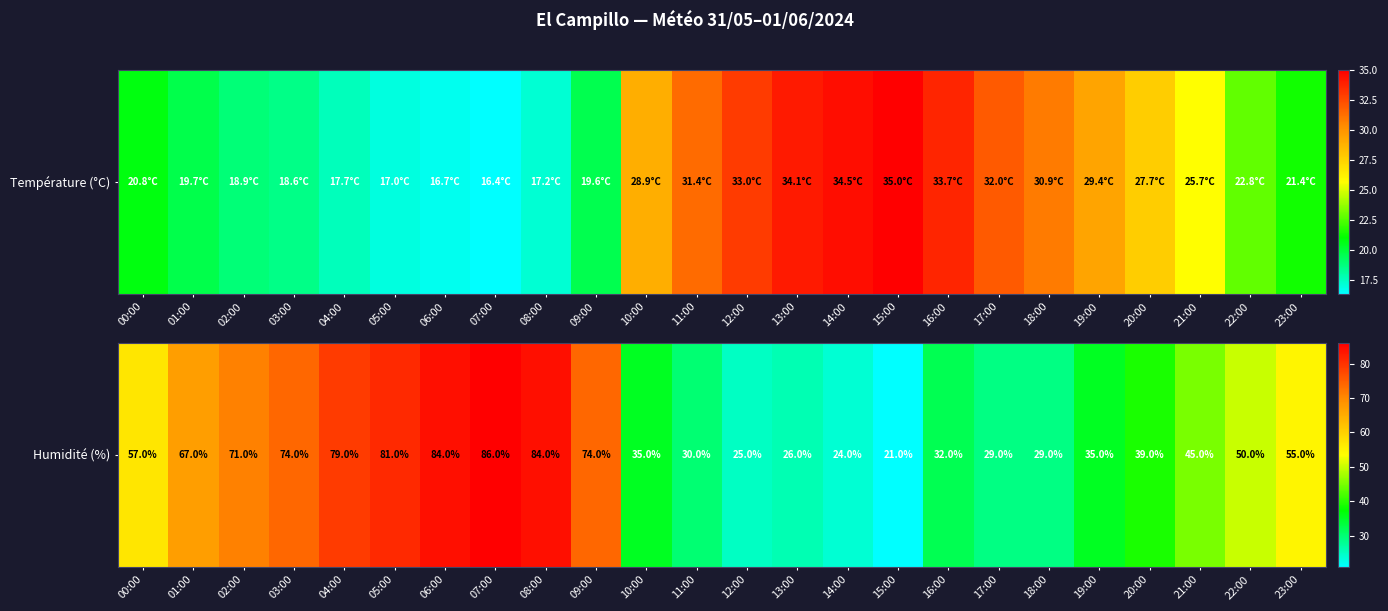

Rank the categories by value from lowest to highest.

15:00, 14:00, 12:00, 13:00, 17:00, 18:00, 11:00, 16:00, 10:00, 19:00, 20:00, 21:00, 22:00, 23:00, 00:00, 01:00, 02:00, 03:00, 09:00, 04:00, 05:00, 06:00, 08:00, 07:00